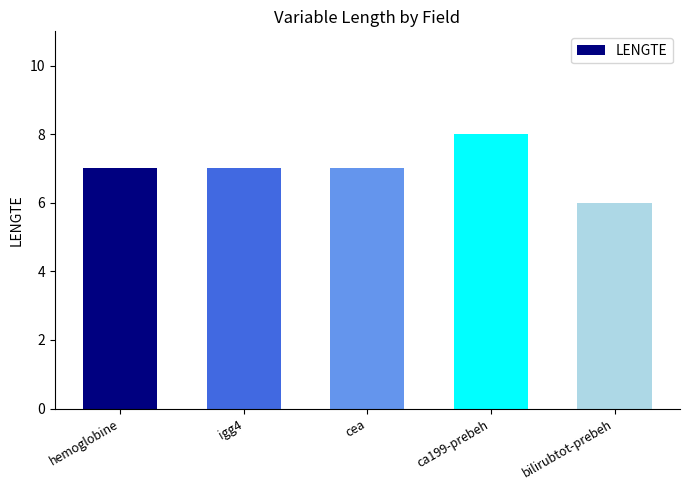

Are the bars grouped side by side (vs. stacked)?

No